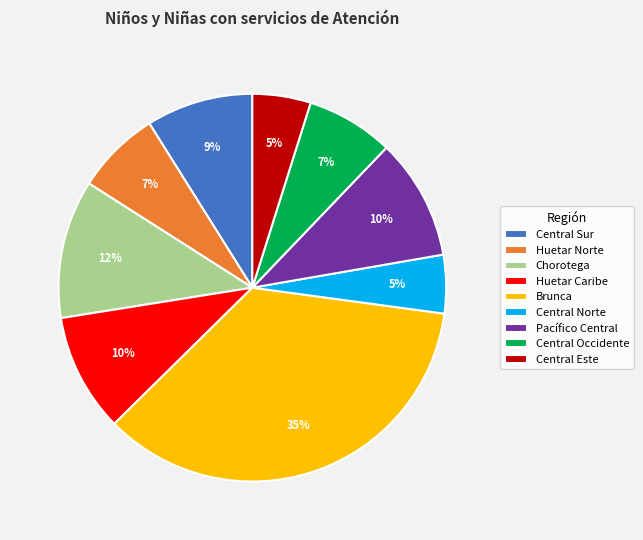

Between Central Norte and Central Sur, which is larger?

Central Sur